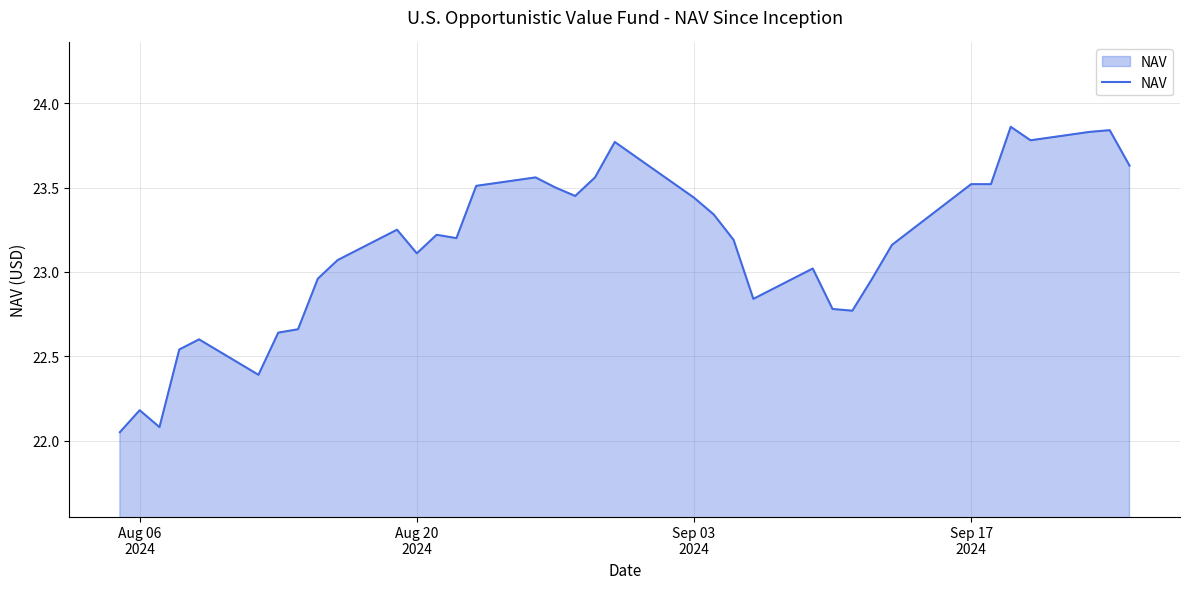

Reading left to right, transcribe all the data shown in this chart.

22.1	22.2	22.1	22.5	22.6	22.4	22.6	22.7	23.0	23.1	23.2	23.1	23.2	23.2	23.5	23.6	23.5	23.4	23.6	23.8	23.4	23.3	23.2	22.8	23.0	22.8	22.8	23.0	23.2	23.4	23.5	23.5	23.9	23.8	23.8	23.8	23.6